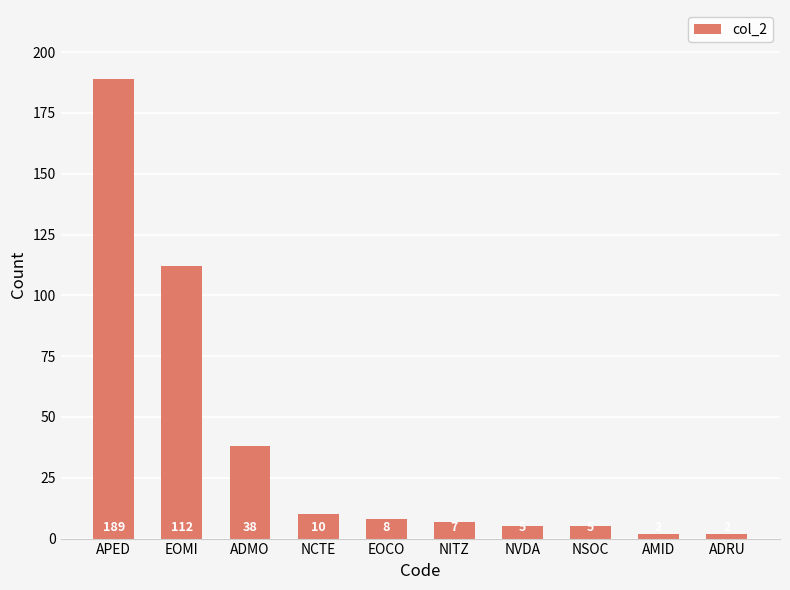

What is the value of the 5th bar from the left?

8